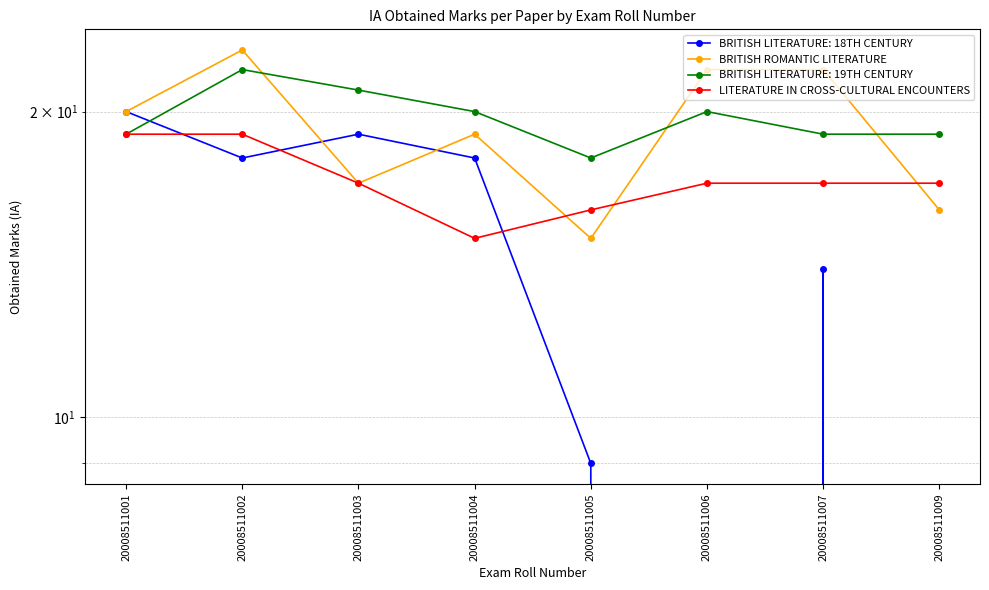

How many BRITISH ROMANTIC LITERATURE values are between 17 and 22?

5